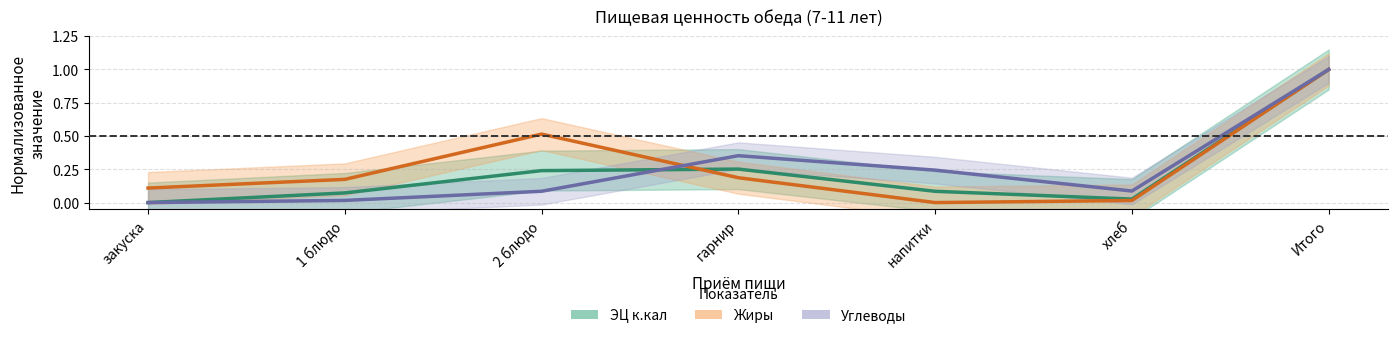

True or false: Жиры has more than 1 interior local peaks.

False